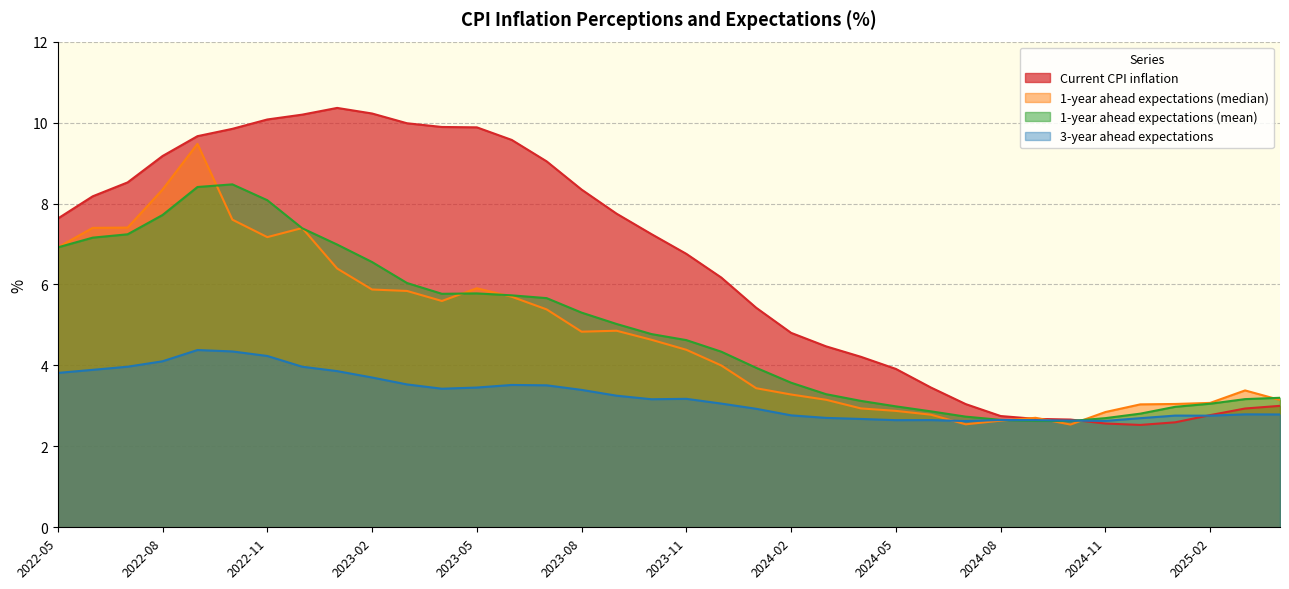

How many intersections are there between 3-year ahead expectations and 1-year ahead expectations (mean)?

2